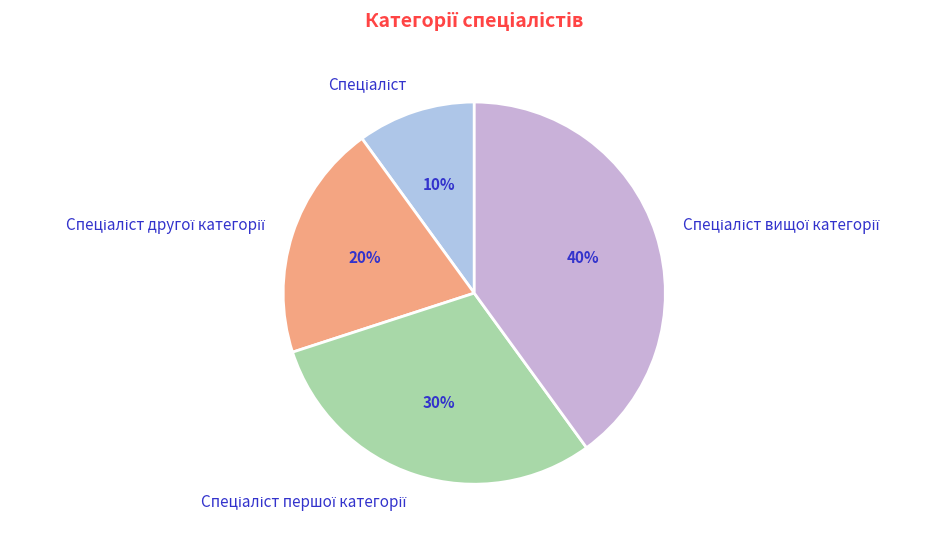

Does any single category account for the majority?

No